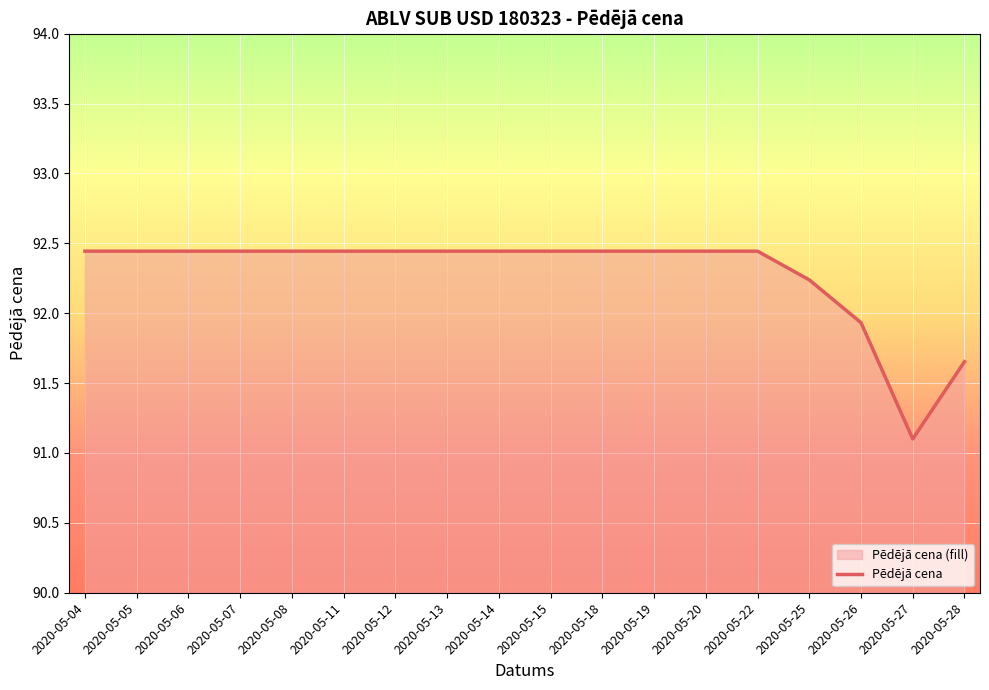

At which label is the value closest to 91?

2020-05-27